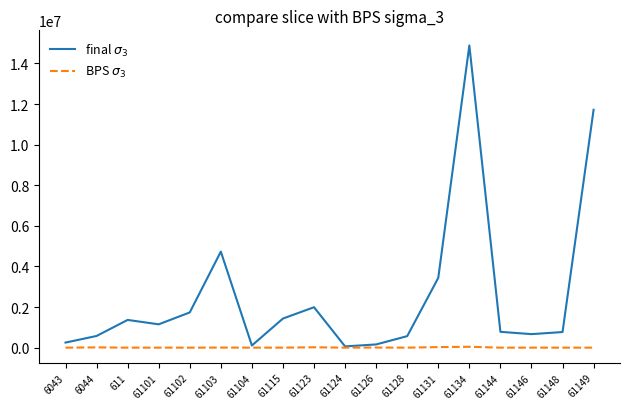

What are all the series names shown in the legend?

final $\sigma_3$, BPS $\sigma_3$